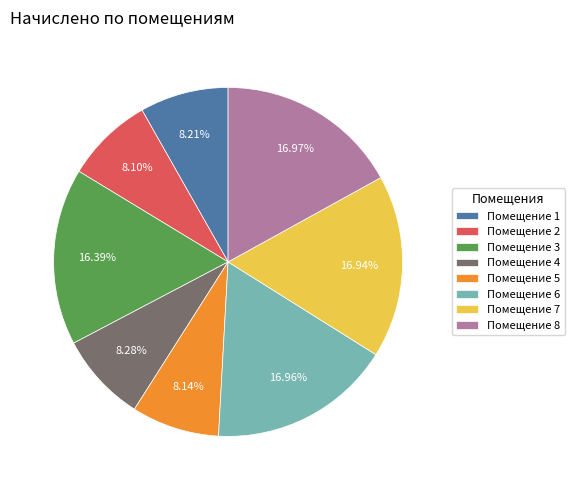

Approximately how many times larger is the value at Помещение 4 compared to Помещение 2?

1.0